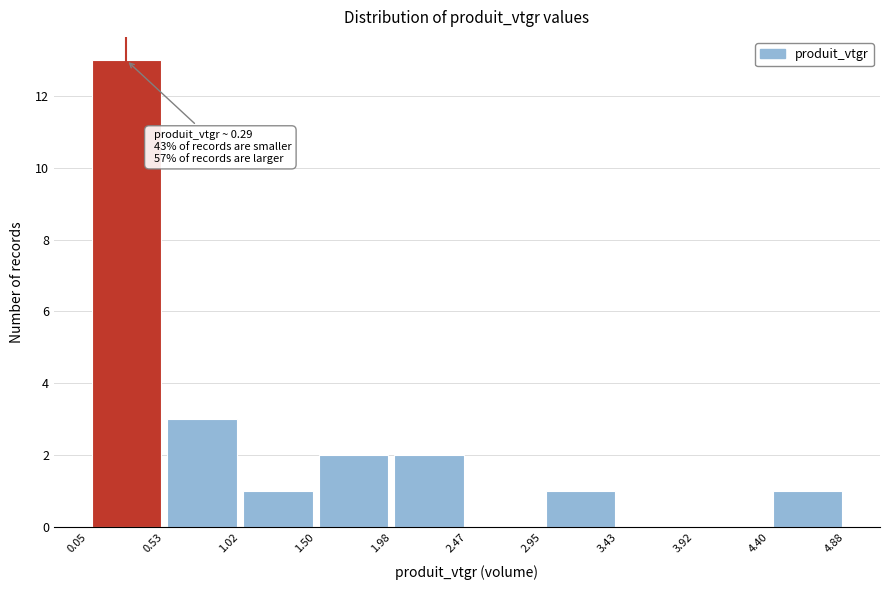

Which range on the x-axis has the tallest bar?

0.05 to 0.53